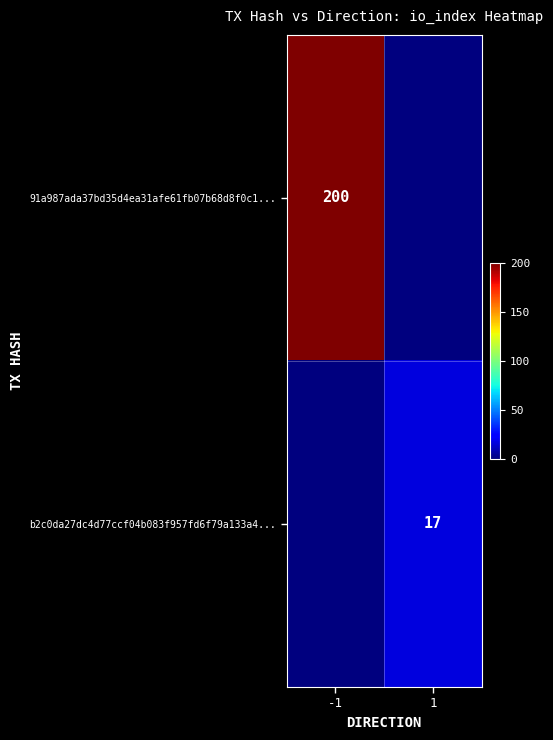

True or false: b2c0da27dc4d77ccf04b083f957fd6f79a133a4... has a value of 17 at 1.

True